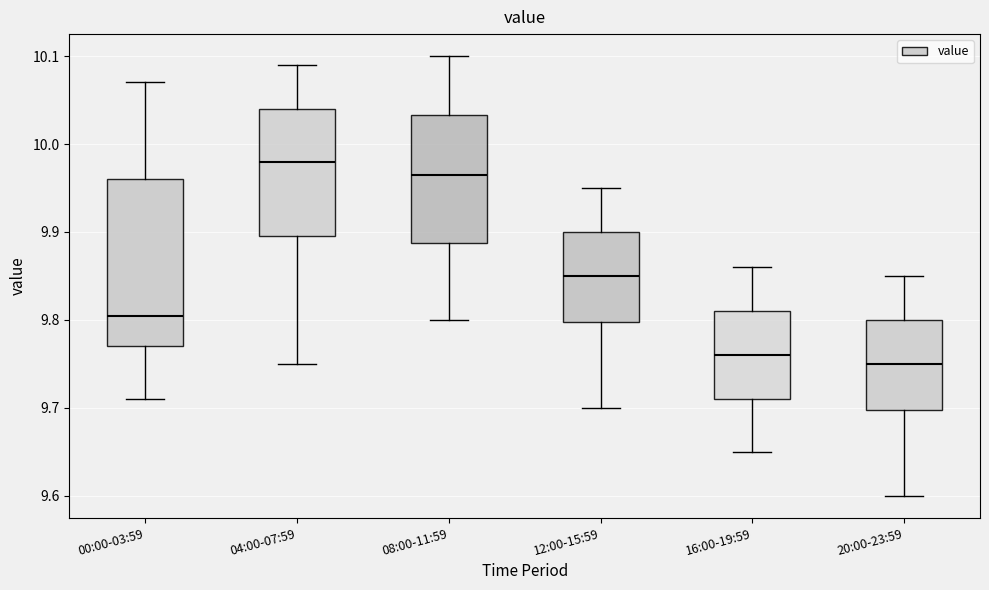

Where does the median line of the box for 00:00-03:59 sit on the y-axis? The values are not printed on the chart, so give them approximately, as read against the axis.

9.81